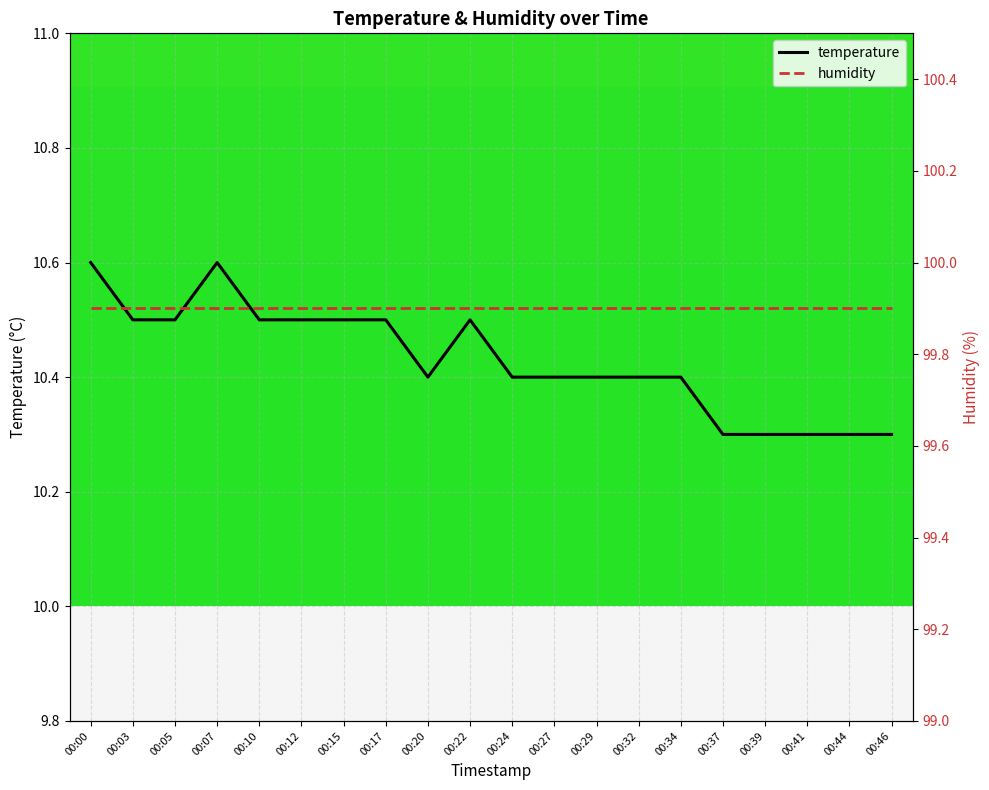

At which label is humidity closest to 99?

00:00